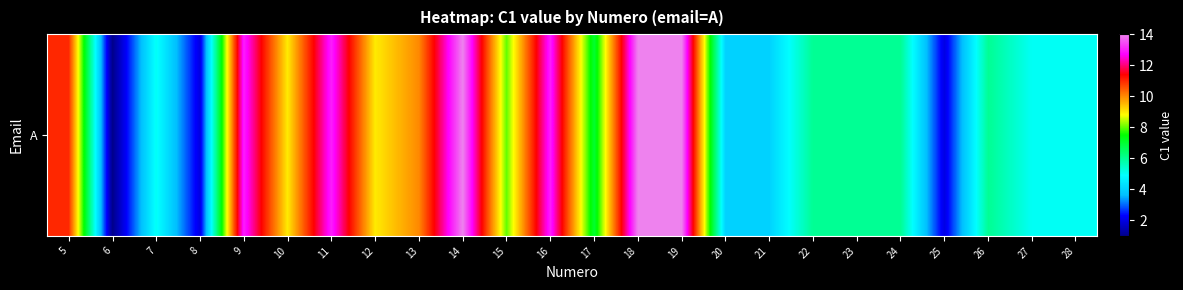

At which label does the data first exceed 7?

5